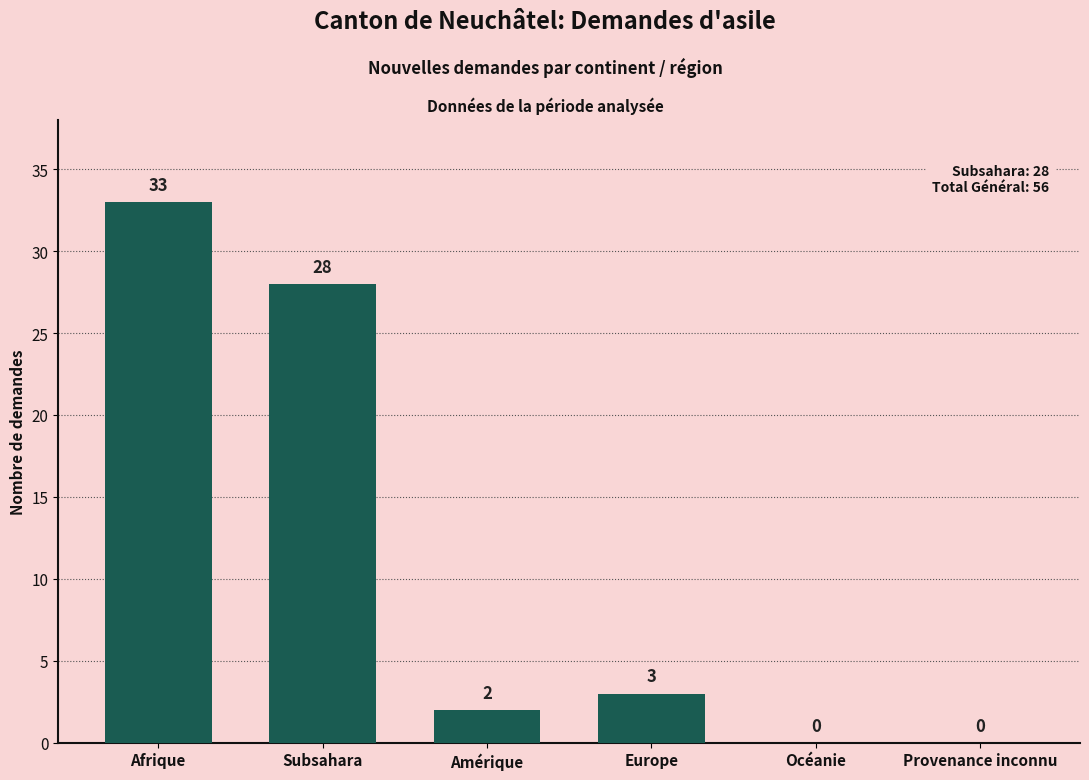

What is the sum of all values?

66